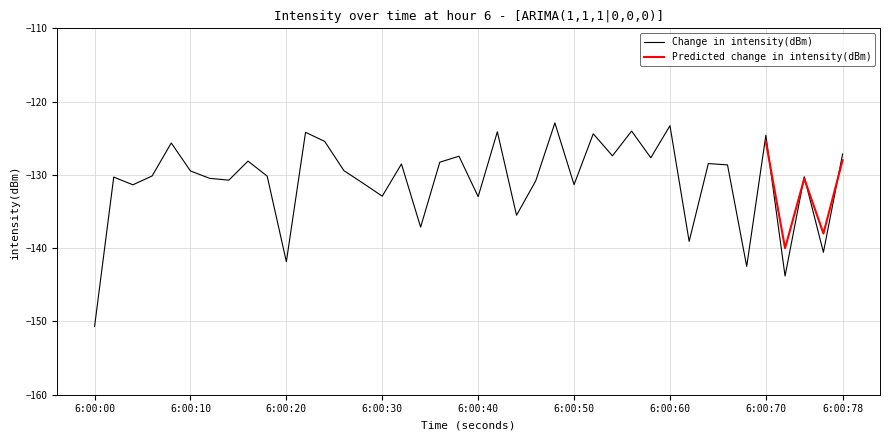

What is the lowest value of the Change in intensity(dBm) series?

-150.7